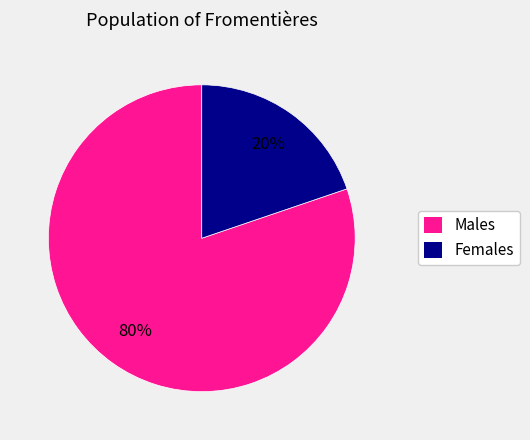

Is there any slice that represents more than half of the pie?

Yes